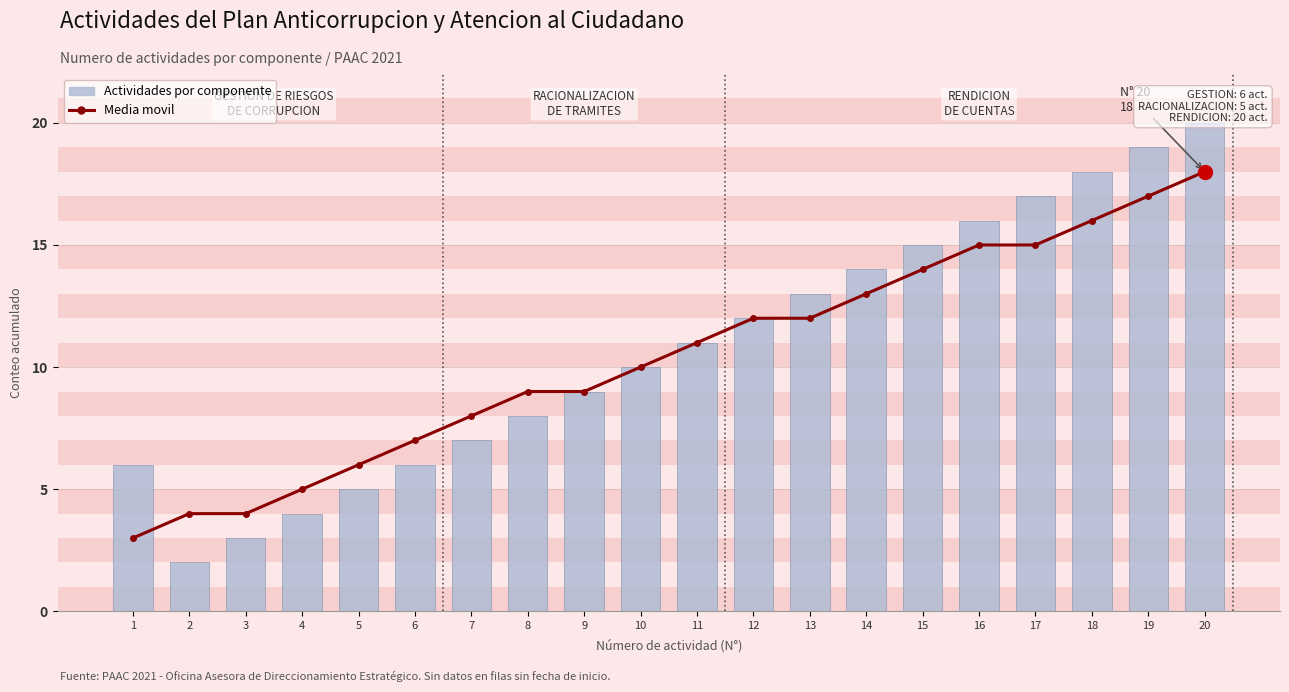

Which series has the largest range (max minus min)?

Actividades por componente